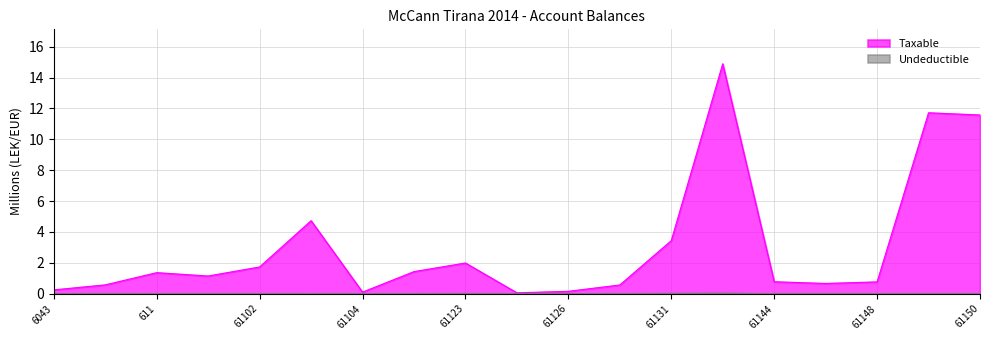

How many categories are shown in the chart?

19